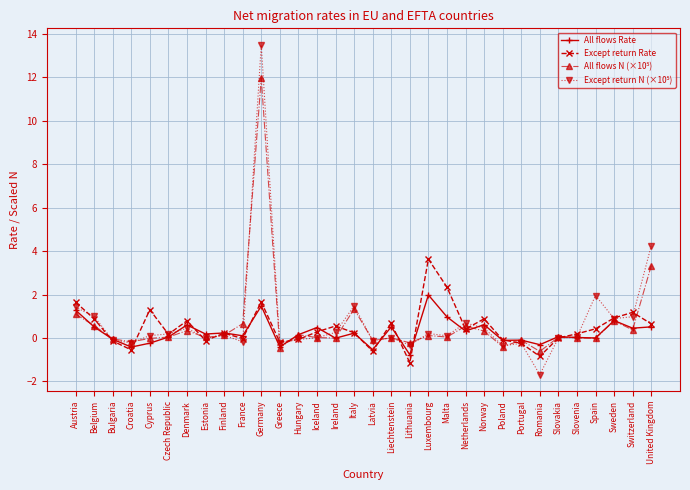

At which category is the sum across all series the highest?

Germany